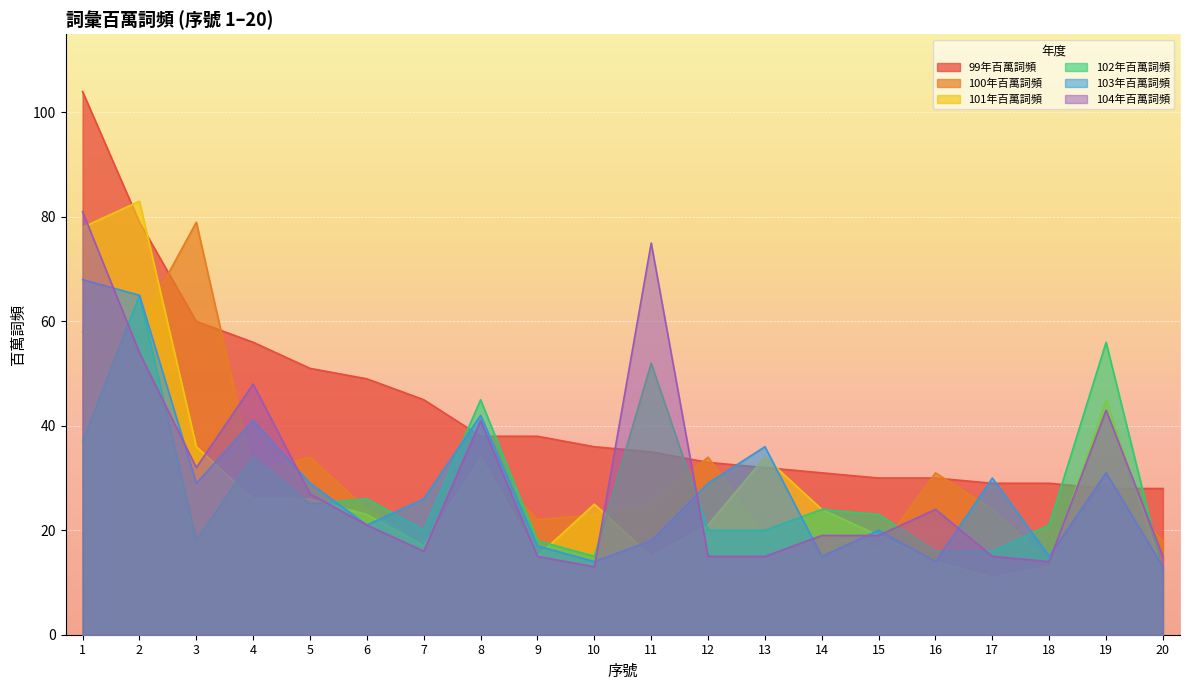

How many data points in 101年百萬詞頻 are less than 24?

10